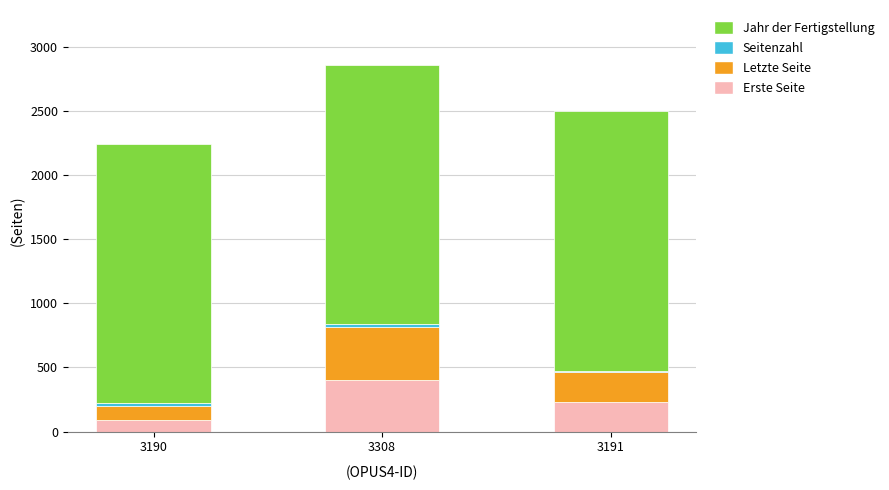

How many values in the Erste Seite series are below 227?

1